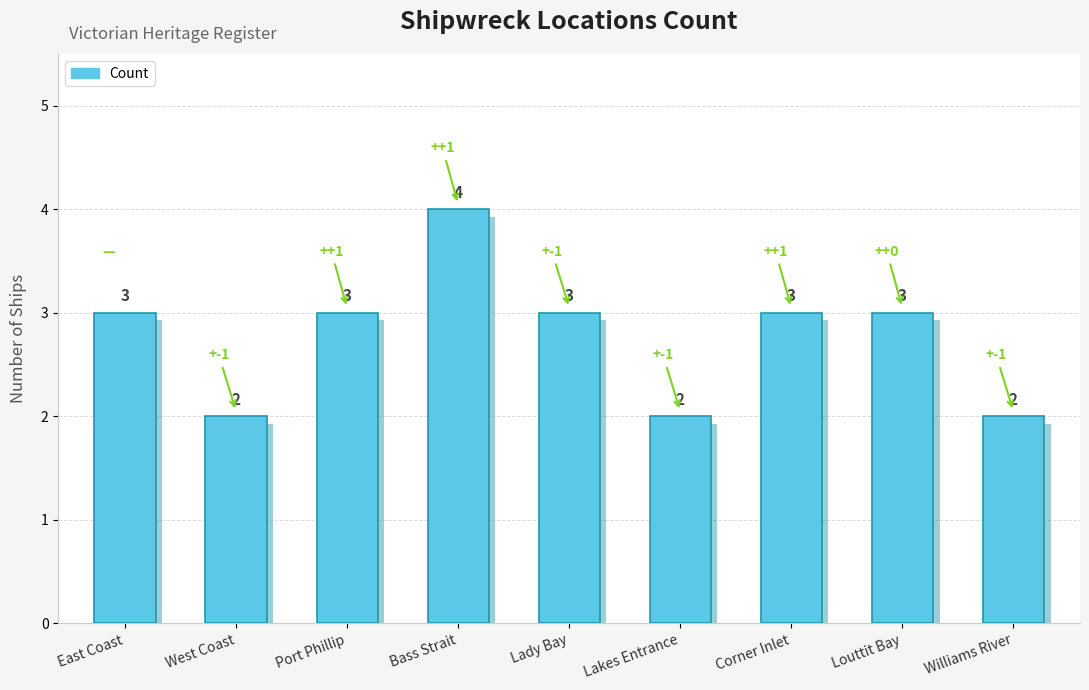

Does the chart contain stacked bars?

No